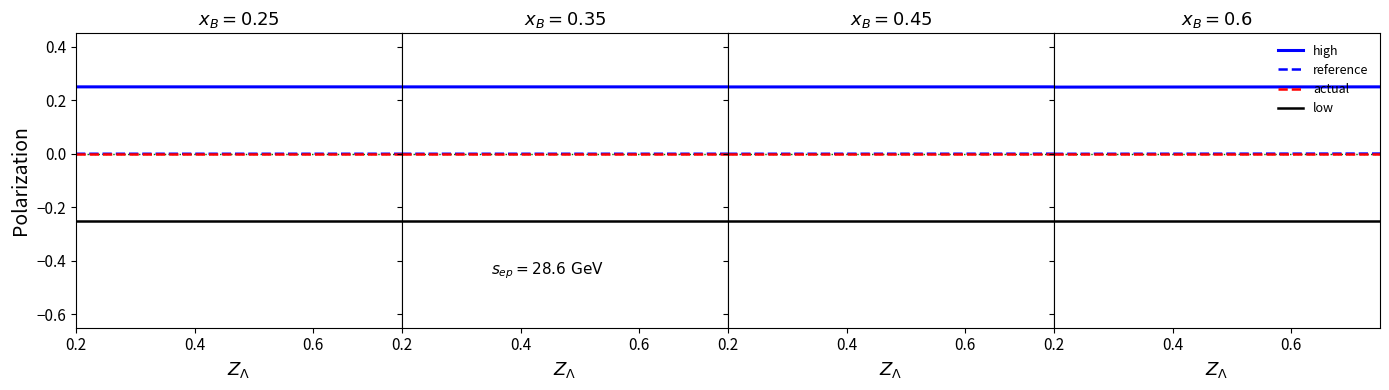

What is the difference between the highest and lowest values at 0.6?

0.5